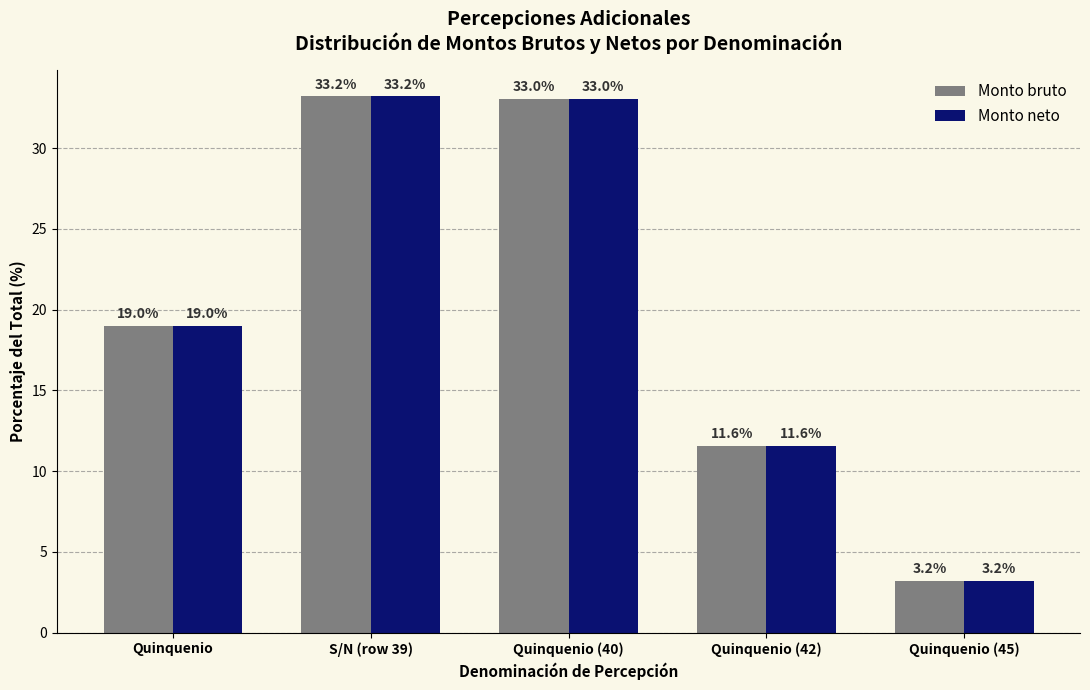

Reading right to left, list all the values displayed in this chart.

Monto bruto: 3.2	11.6	33.0	33.2	19.0
Monto neto: 3.2	11.6	33.0	33.2	19.0